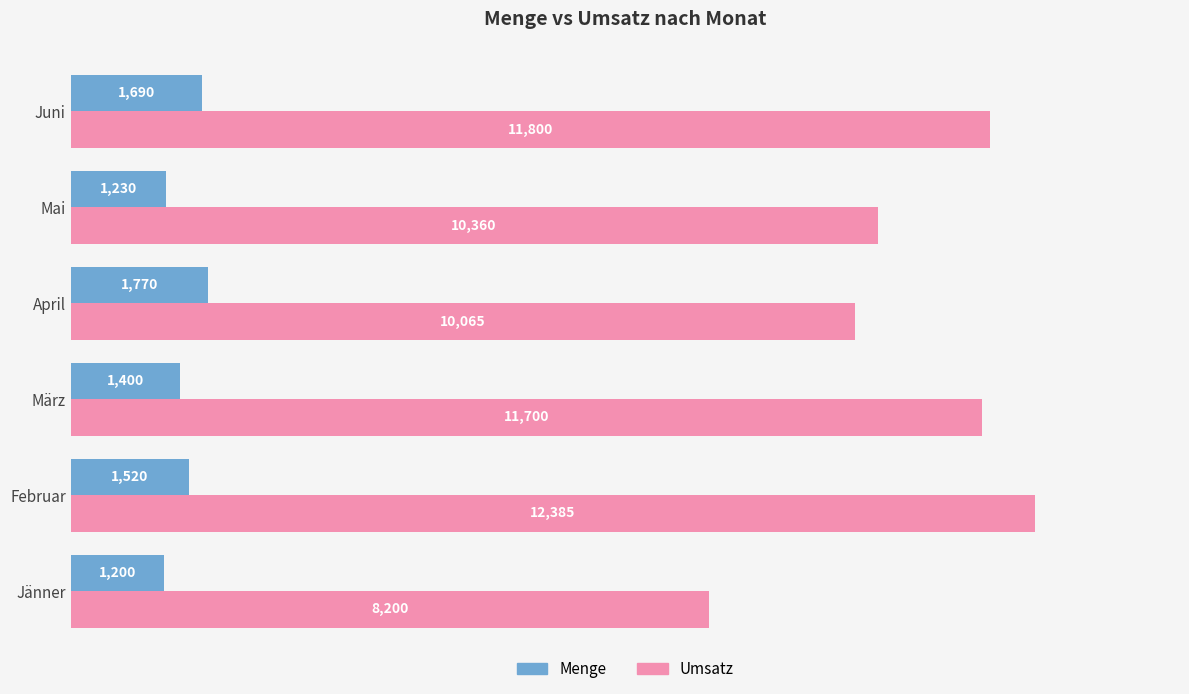

What is the difference between the maximum and minimum values in the Umsatz series?

4185